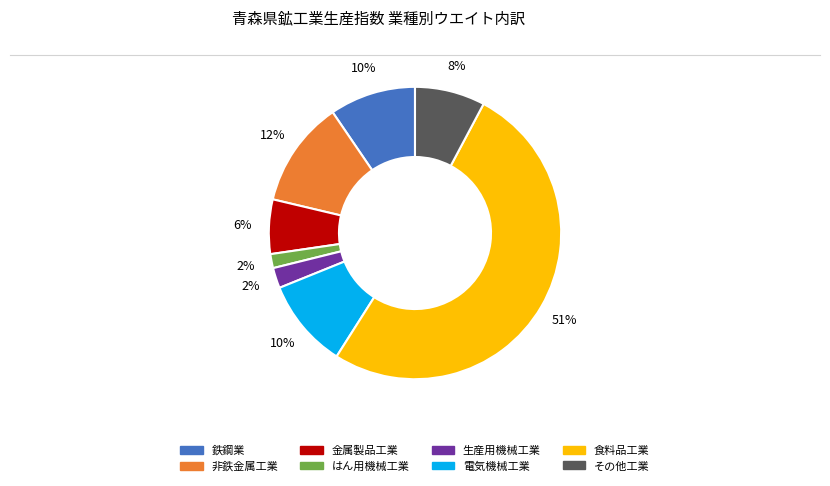

Count the number of slices in the pie.

8